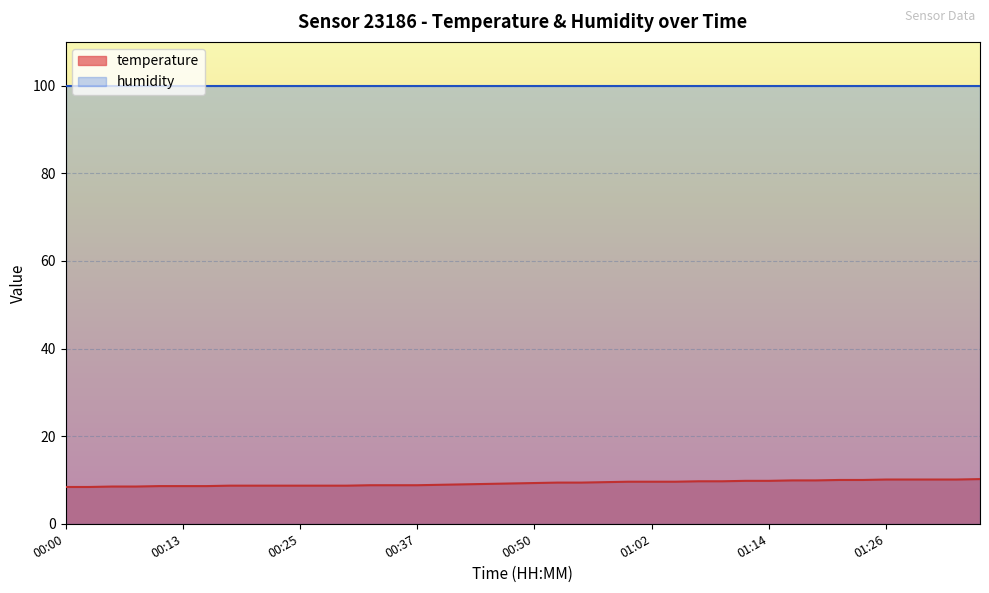

Reading left to right, list all the values displayed in this chart.

8.4	8.4	8.5	8.5	8.6	8.6	8.6	8.7	8.7	8.7	8.7	8.7	8.7	8.8	8.8	8.8	8.9	9.0	9.1	9.2	9.3	9.4	9.4	9.5	9.6	9.6	9.6	9.7	9.7	9.8	9.8	9.9	9.9	10.0	10.0	10.1	10.1	10.1	10.1	10.2